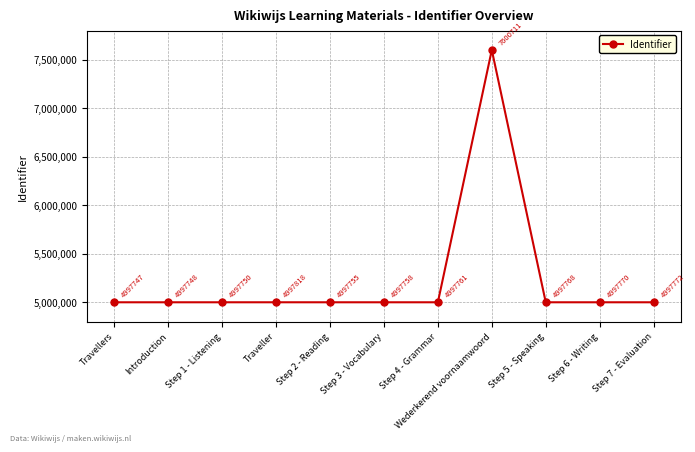

Where does the data first go above 4997761?

Traveller